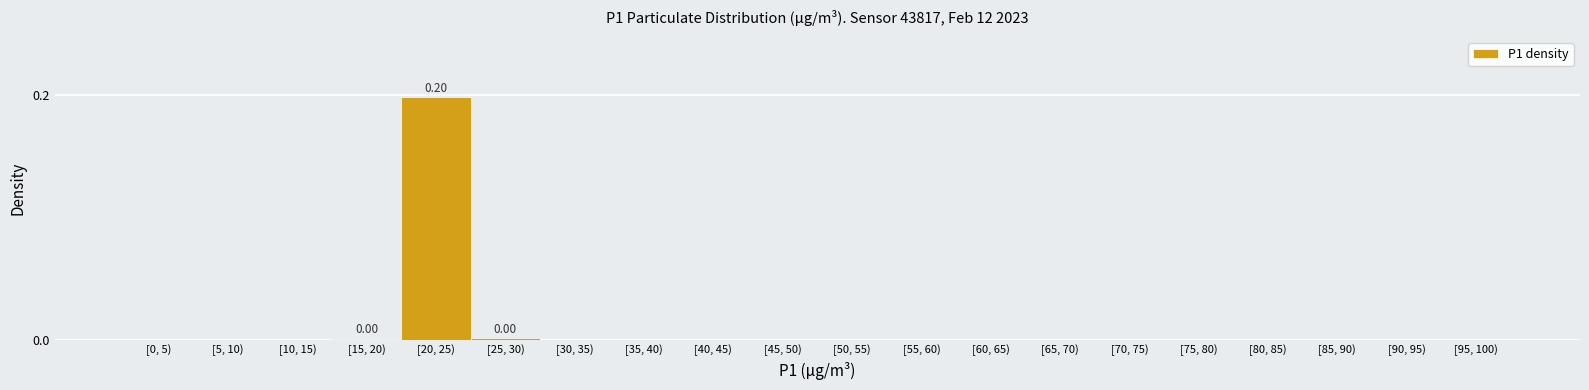

Between [20, 25) and [45, 50), which is larger?

[20, 25)